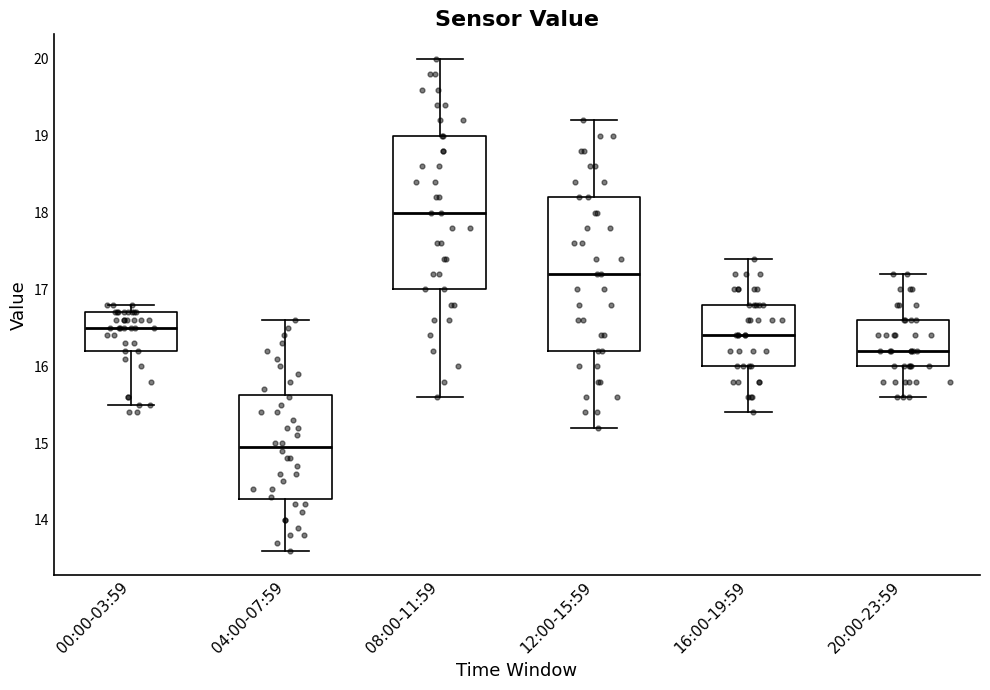

Reading left to right, transcribe this box plot: for each box, give where its median line is, the range the box spans, and where its two whiskers end, as read against the y-axis. The values are not printed on the chart, so give them approximately, as read against the axis.

00:00-03:59: median 16.5, box 16.2 to 16.7, whiskers 15.5 to 16.8
04:00-07:59: median 15.0, box 14.3 to 15.6, whiskers 13.6 to 16.6
08:00-11:59: median 18.0, box 17.0 to 19.0, whiskers 15.6 to 20.0
12:00-15:59: median 17.2, box 16.2 to 18.2, whiskers 15.2 to 19.2
16:00-19:59: median 16.4, box 16.0 to 16.8, whiskers 15.4 to 17.4
20:00-23:59: median 16.2, box 16.0 to 16.6, whiskers 15.6 to 17.2